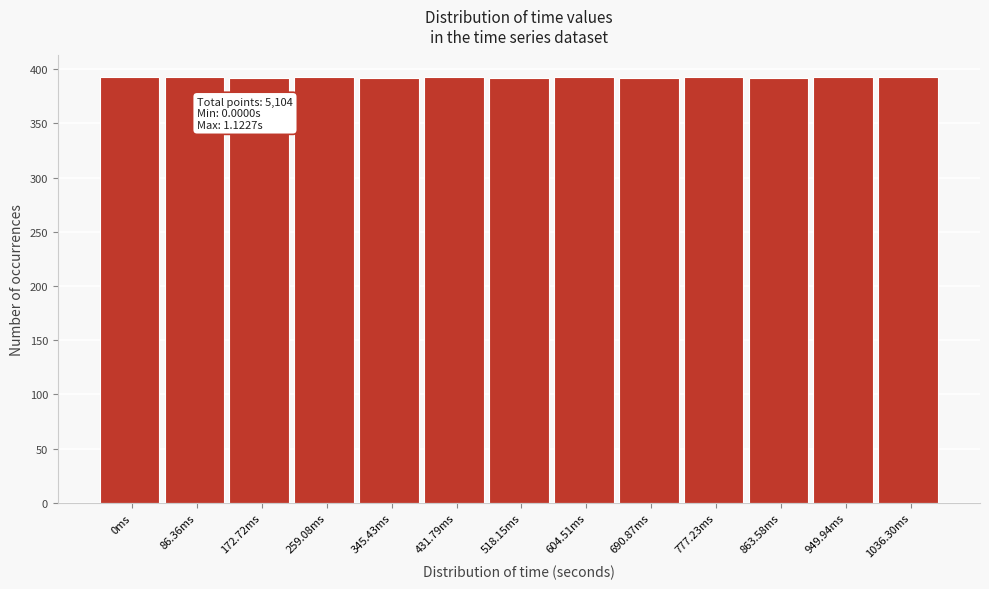

What is the sum of all values?

5104